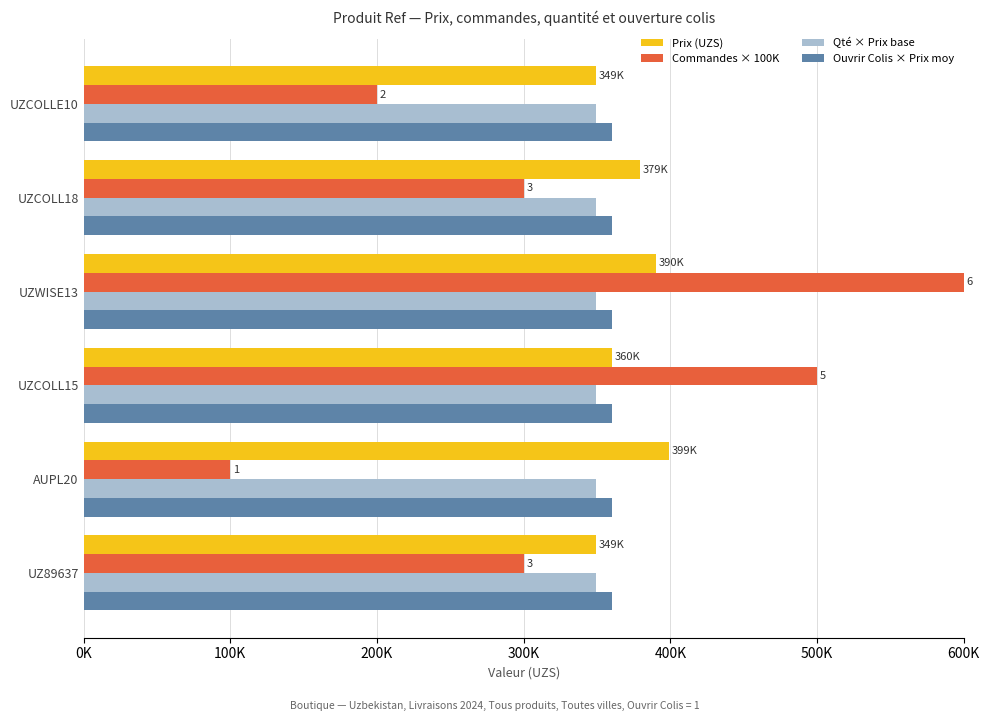

What are all the series names shown in the legend?

Prix (UZS), Commandes × 100K, Qté × Prix base, Ouvrir Colis × Prix moy